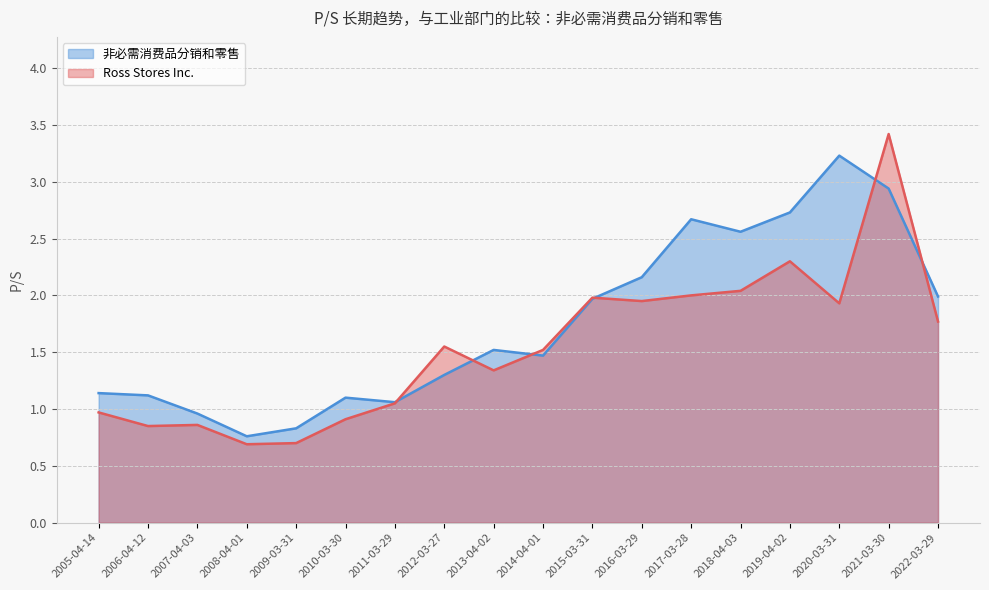

What is the smallest value displayed?

0.7